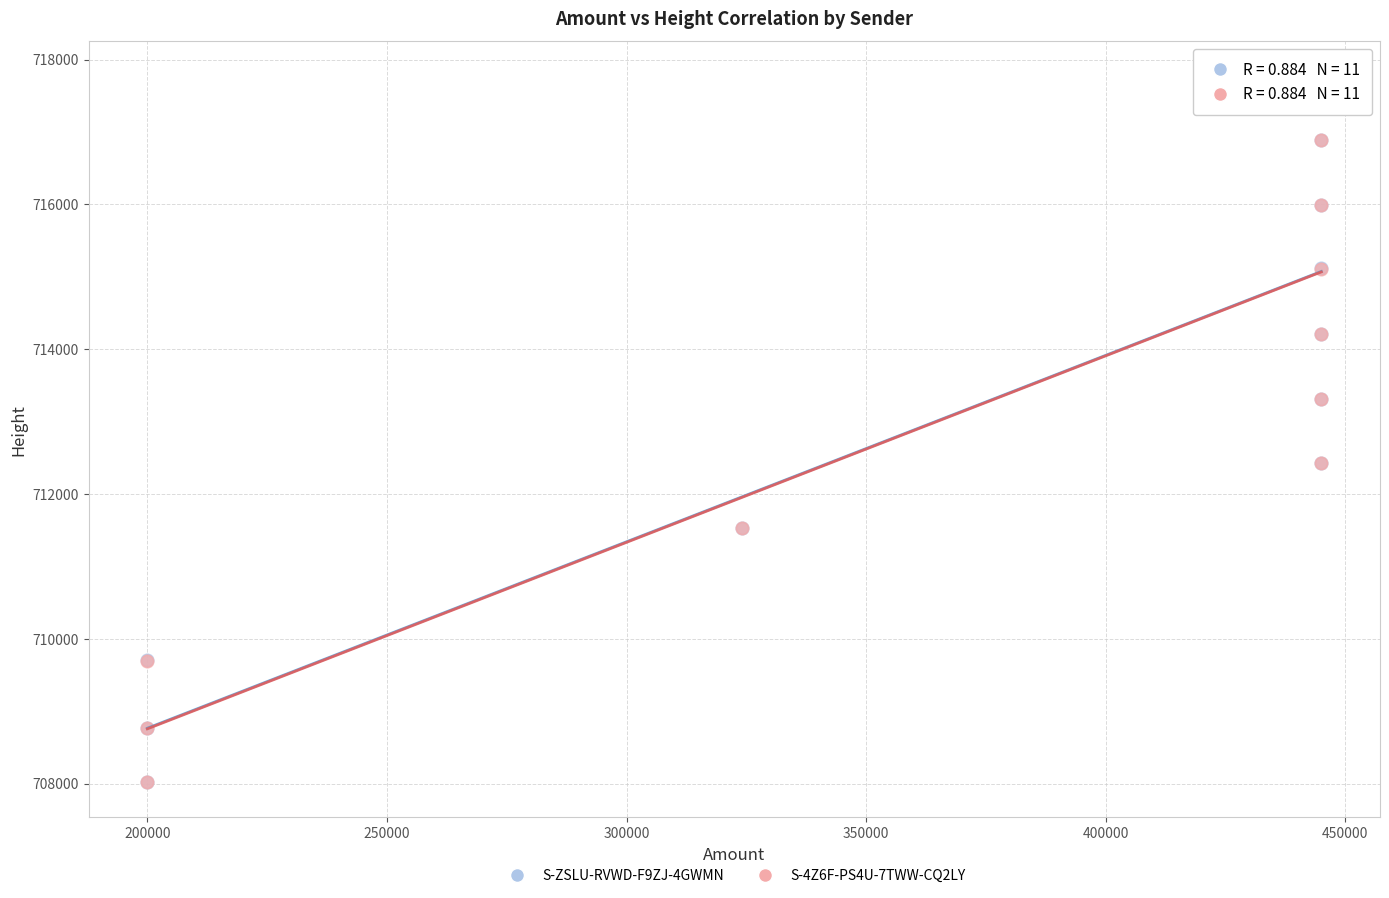

Which series has the largest Y range (max minus min)?

S-4Z6F-PS4U-7TWW-CQ2LY